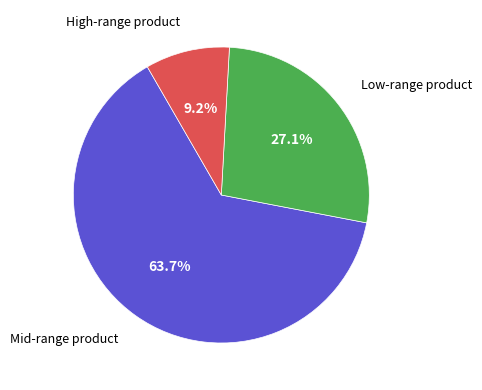

How many segments does this pie chart have?

3